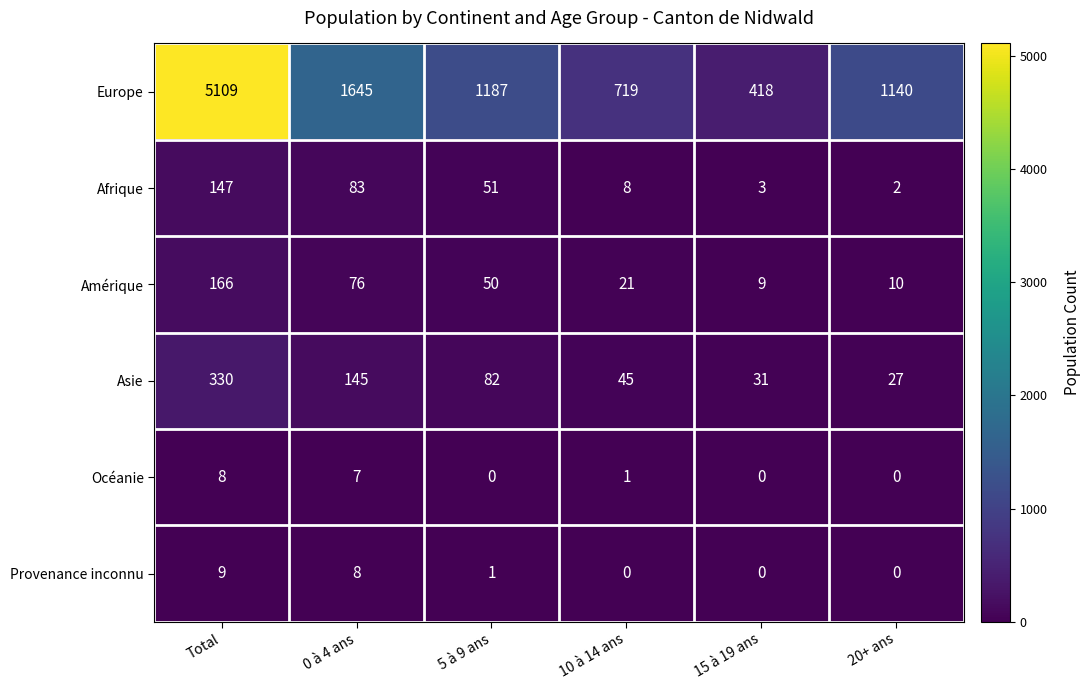

Count the number of data series in this chart.

6